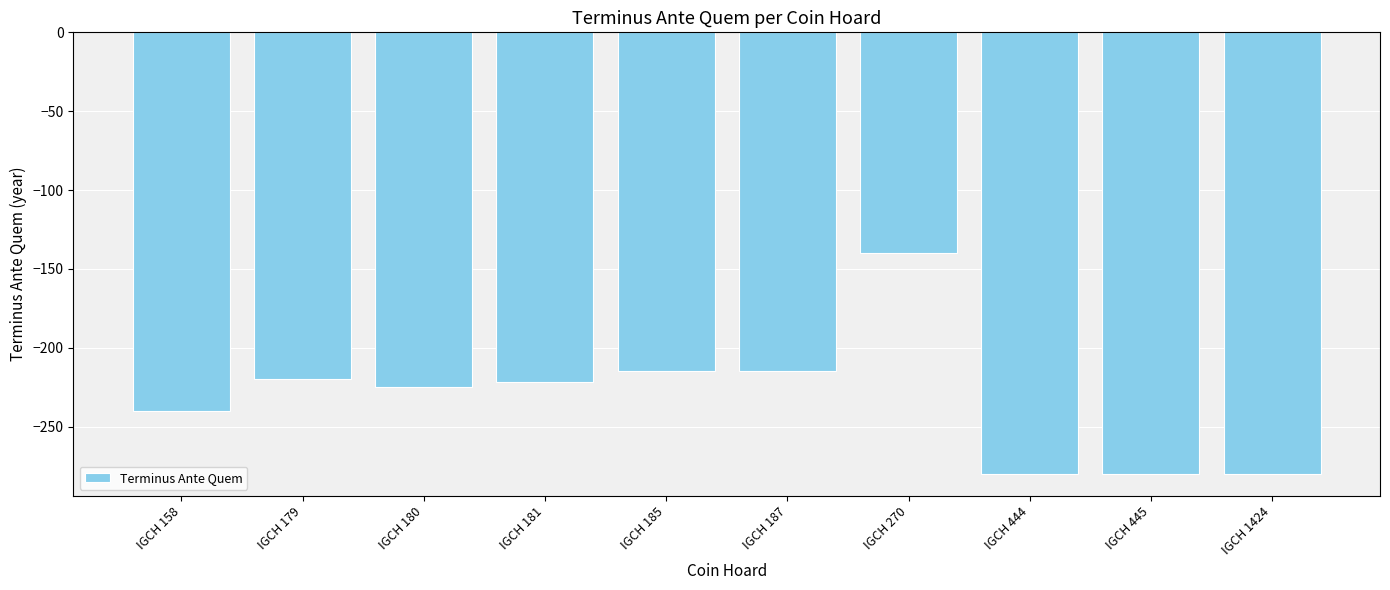

What is the change in value from IGCH 270 to IGCH 444?

-140